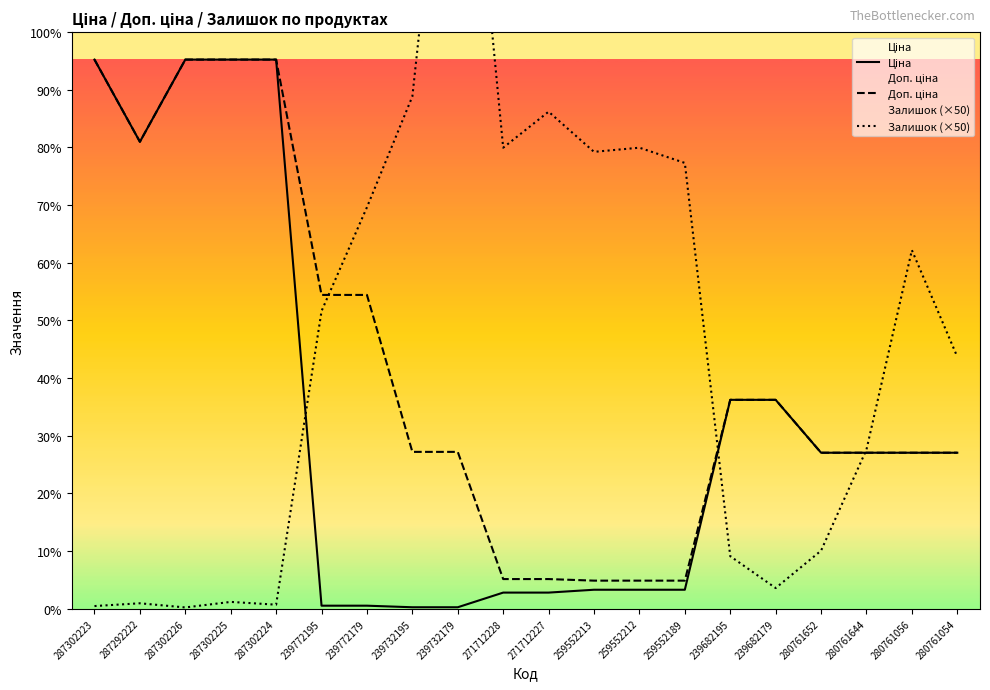

Reading right to left, what are all the values shown in this chart?

Ціна: 280761054=5636.0	280761056=5636.0	280761644=5636.0	280761652=5636.0	239682179=7545.9	239682195=7545.9	259552189=689.1	259552212=689.1	259552213=689.1	271712227=586.0	271712228=586.0	239732179=56.7	239732195=56.7	239772179=113.3	239772195=113.3	287302224=19831.1	287302225=19831.1	287302226=19831.1	287292222=16863.2	287302223=19831.1
Доп. ціна: 280761054=5636.0	280761056=5636.0	280761644=5636.0	280761652=5636.0	239682179=7545.9	239682195=7545.9	259552189=1017.8	259552212=1017.8	259552213=1017.8	271712227=1074.5	271712228=1074.5	239732179=5667.0	239732195=5667.0	239772179=11334.0	239772195=11334.0	287302224=19831.1	287302225=19831.1	287302226=19831.1	287292222=16863.2	287302223=19831.1
Залишок (×50): 280761054=9100.0	280761056=12950.0	280761644=5750.0	280761652=2100.0	239682179=750.0	239682195=1900.0	259552189=16100.0	259552212=16650.0	259552213=16500.0	271712227=17950.0	271712228=16650.0	239732179=33800.0	239732195=18500.0	239772179=14500.0	239772195=10750.0	287302224=150.0	287302225=250.0	287302226=50.0	287292222=200.0	287302223=100.0